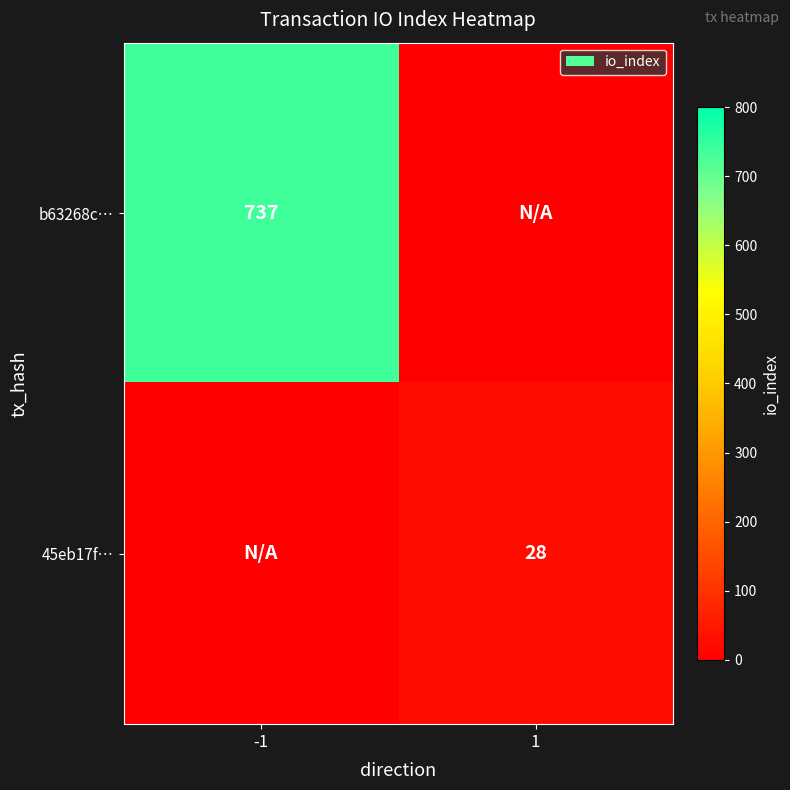

True or false: b63268c… has a value of 1046 at -1.

False